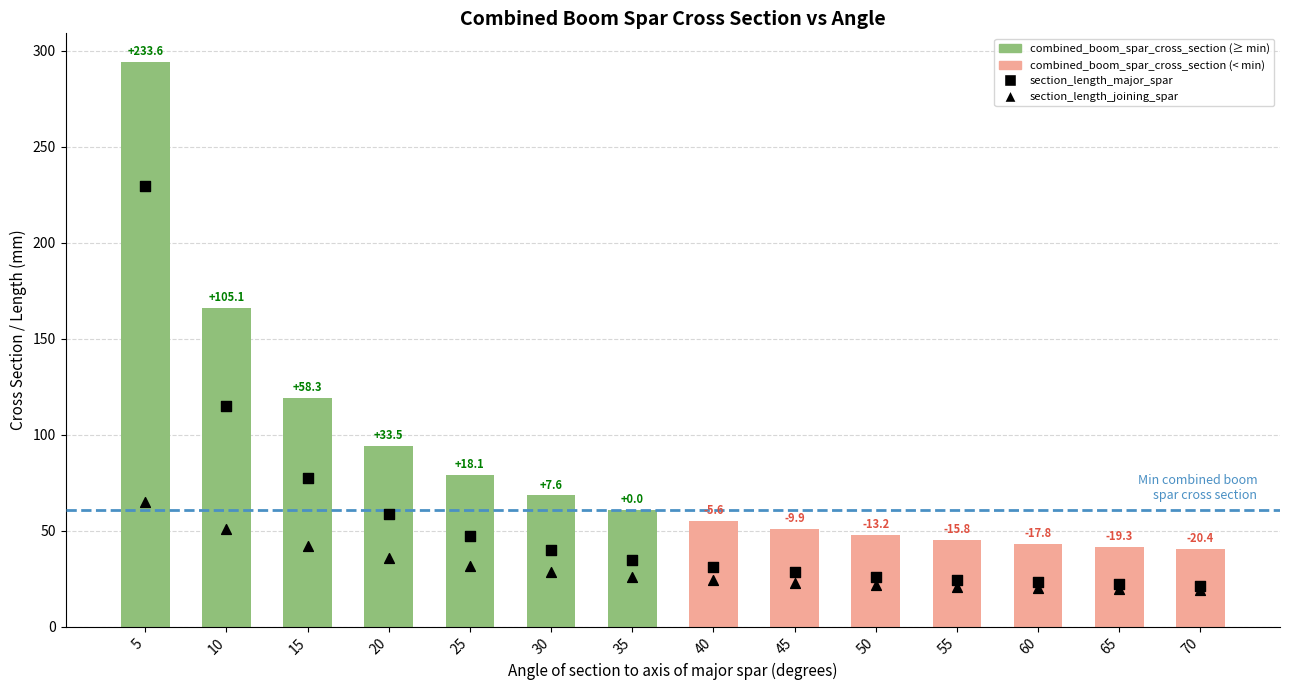

At how many categories does at least one series exceed 38?

14